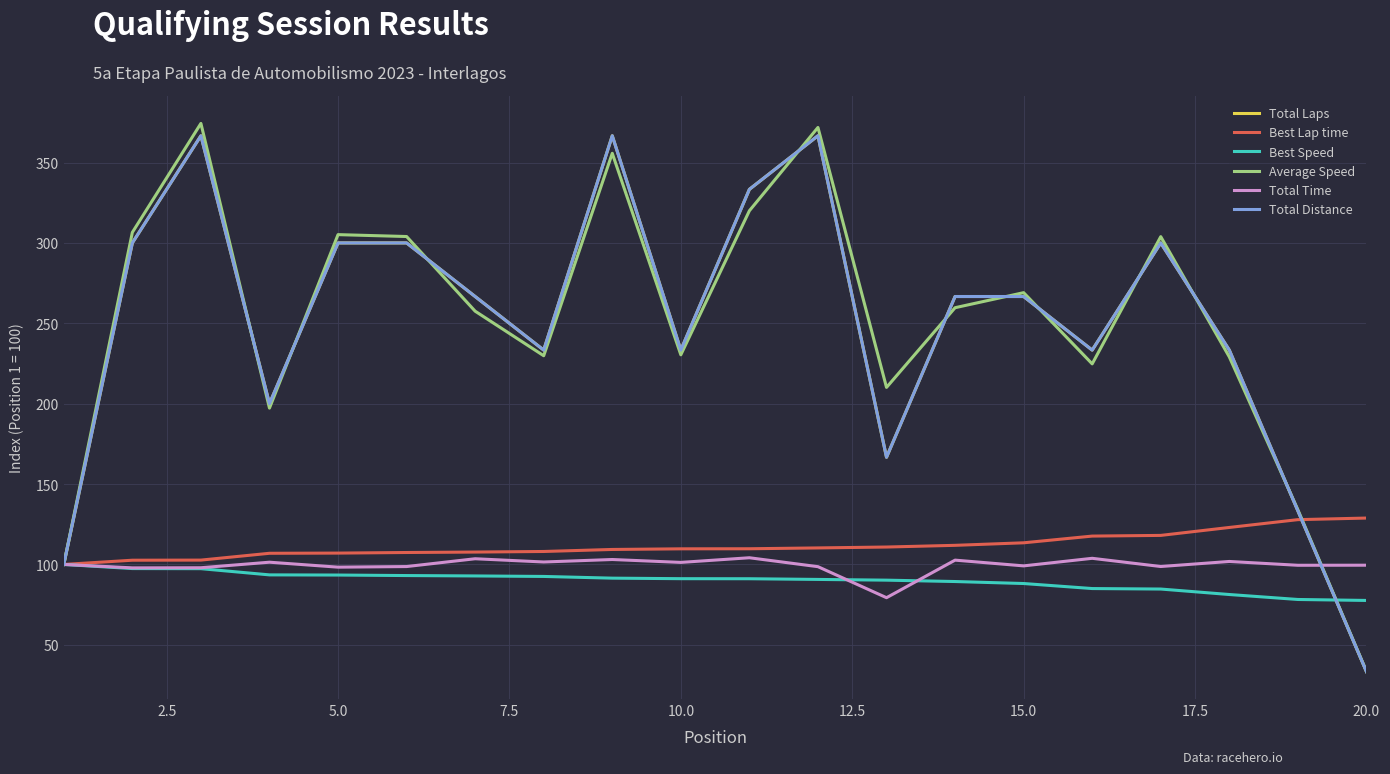

Is this an area chart (filled region under the line)?

No